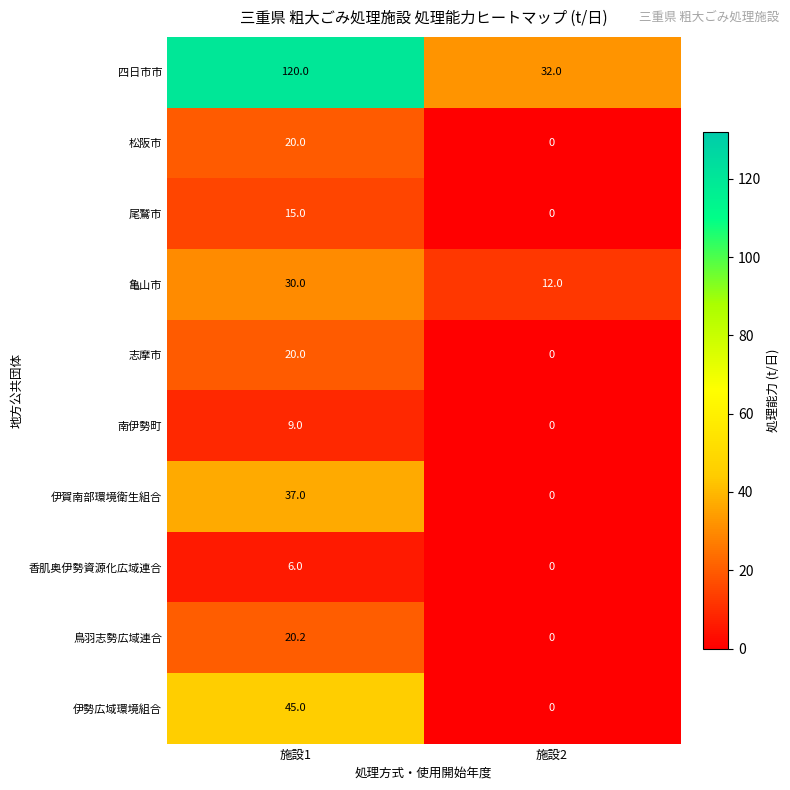

At how many categories does at least one series exceed 0?

2